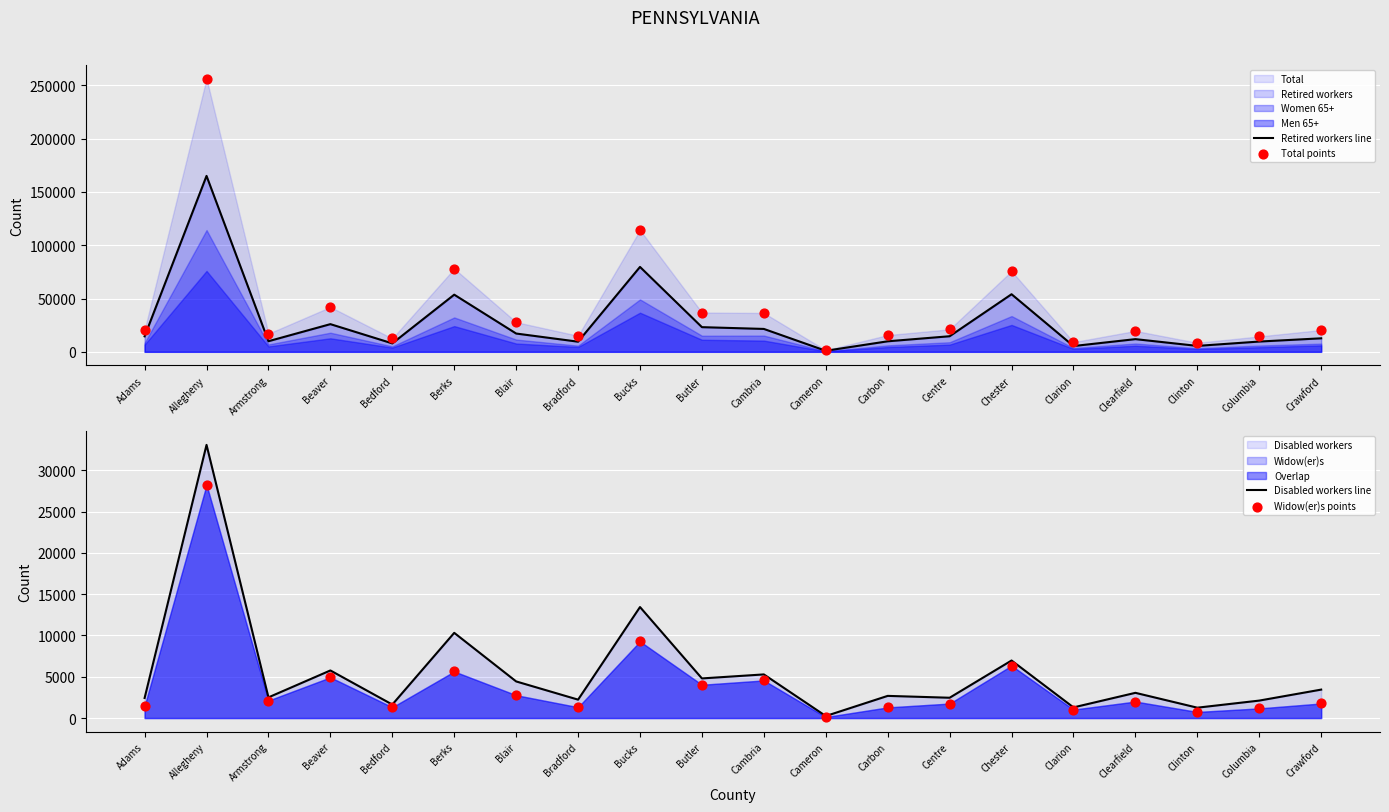

At which category is the sum across all series the highest?

Allegheny